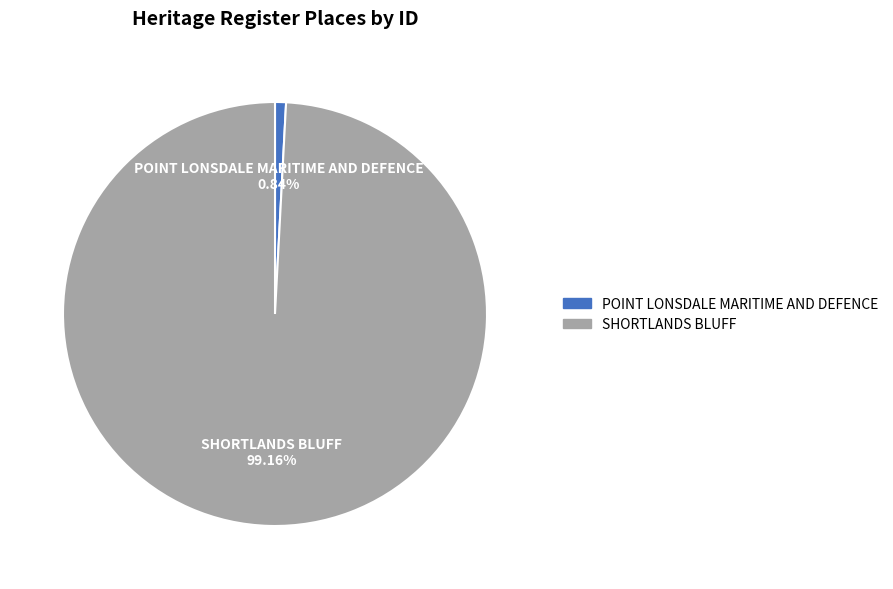

Which slice represents more than half of the pie?

SHORTLANDS BLUFF